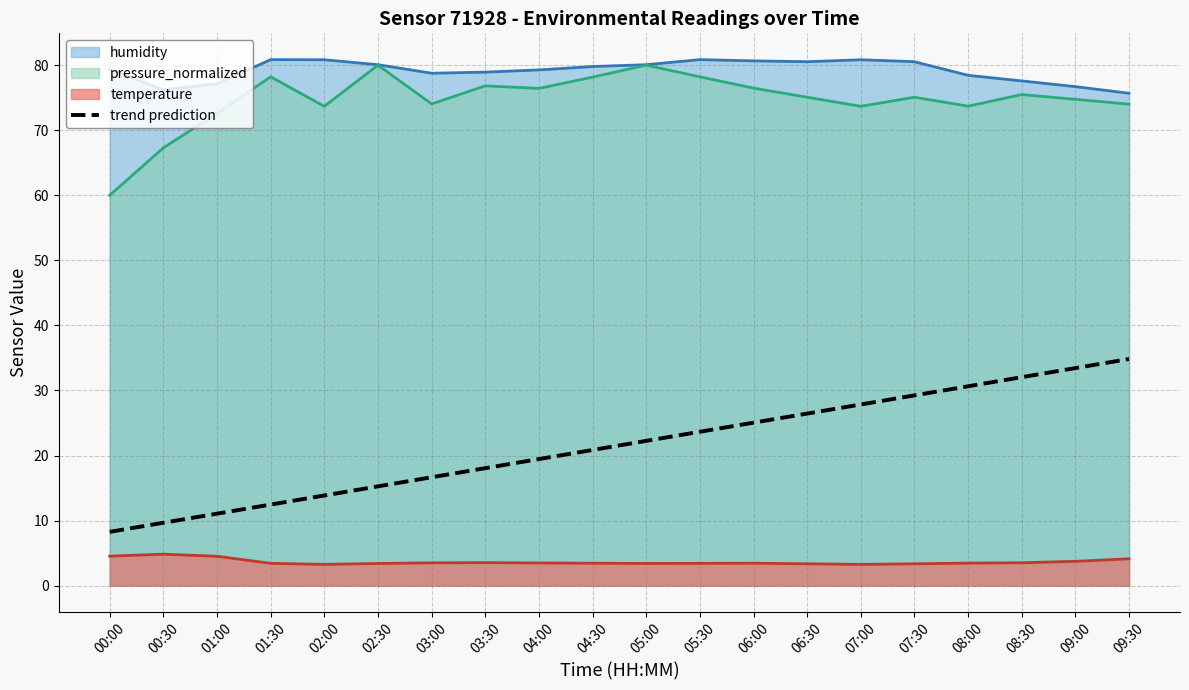

The chart shows a value of 19.5 at 04:00. True or false?

True